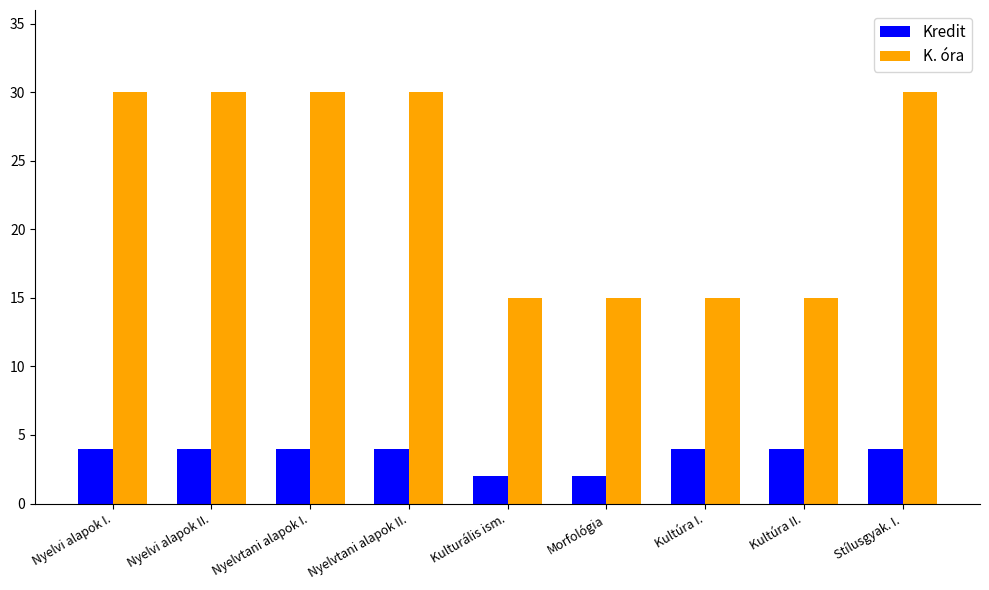

How many data points does each series have?

9